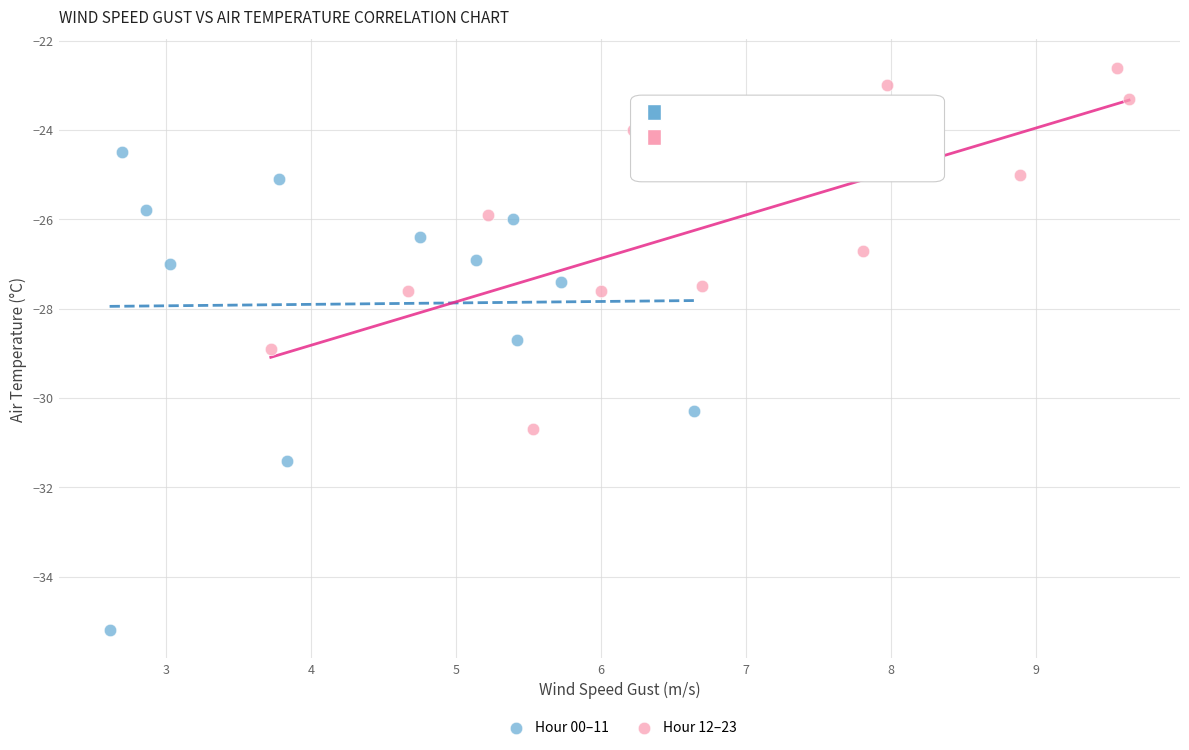

What are all the series names shown in the legend?

Hour 00–11, Hour 12–23